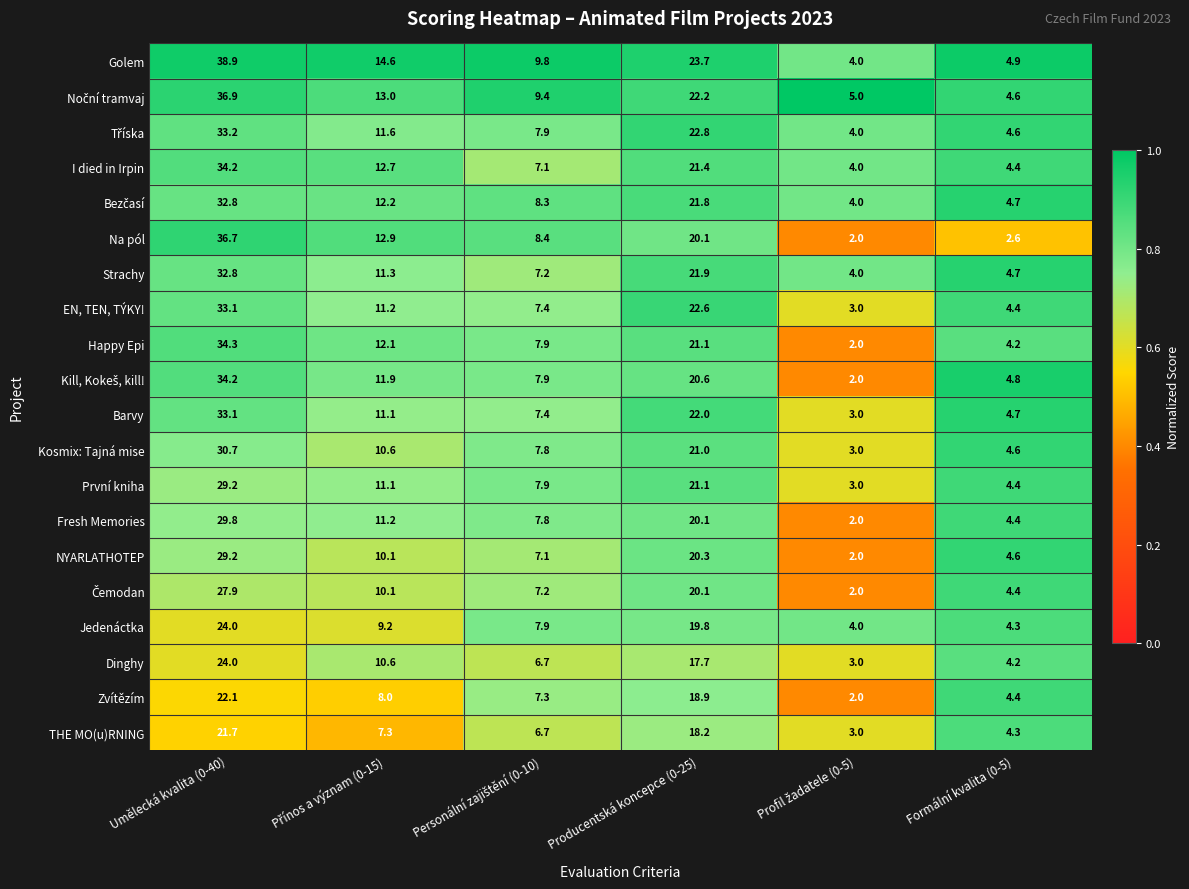

True or false: Na pól has a value of 36.7 at Umělecká kvalita (0-40).

True